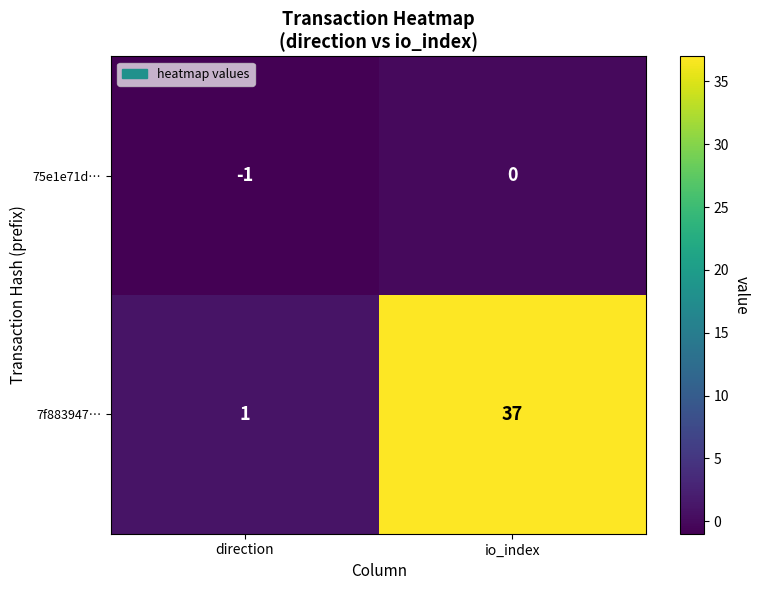

What is the average value of the 7f883947… series?

19